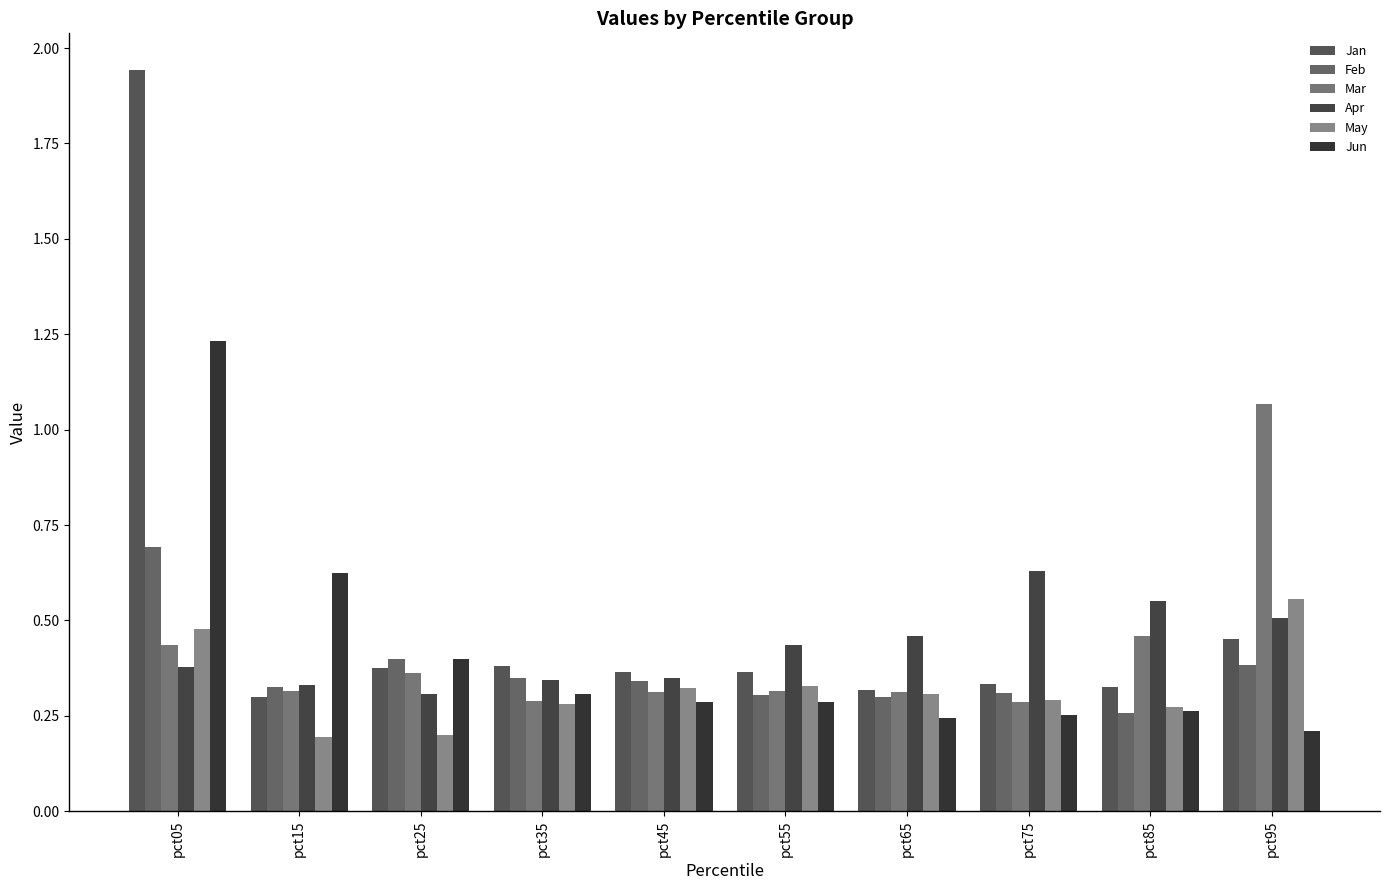

How many distinct data groups are displayed?

6